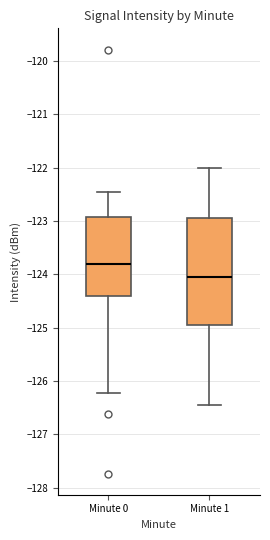

Which box's median line is the lowest?

Minute 1